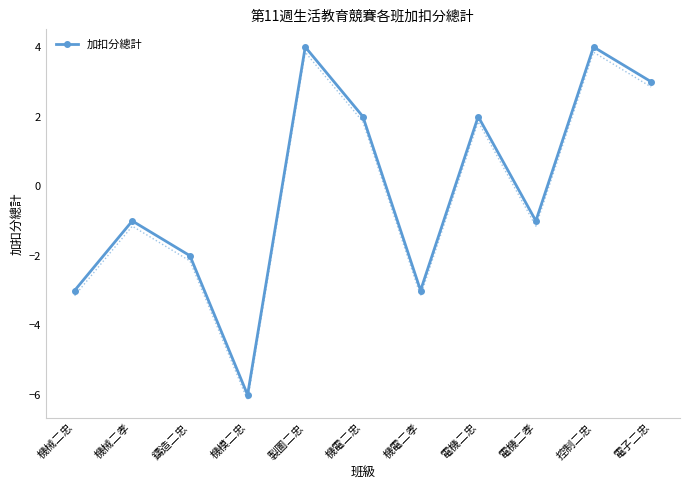

Does the chart have visible grid lines?

No